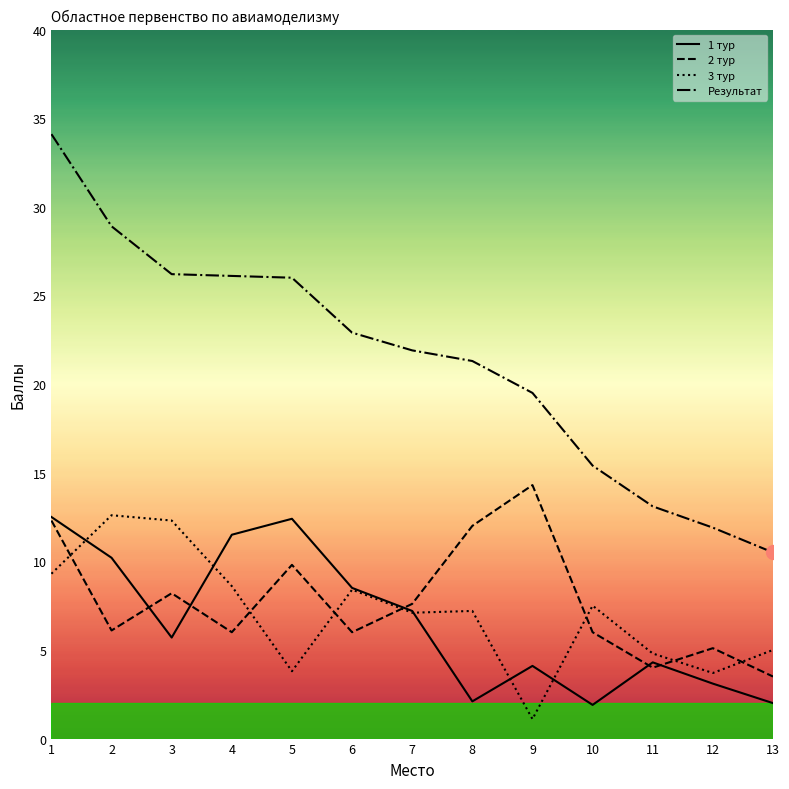

Is it true that 1 тур equals 8.5 at 6?

True